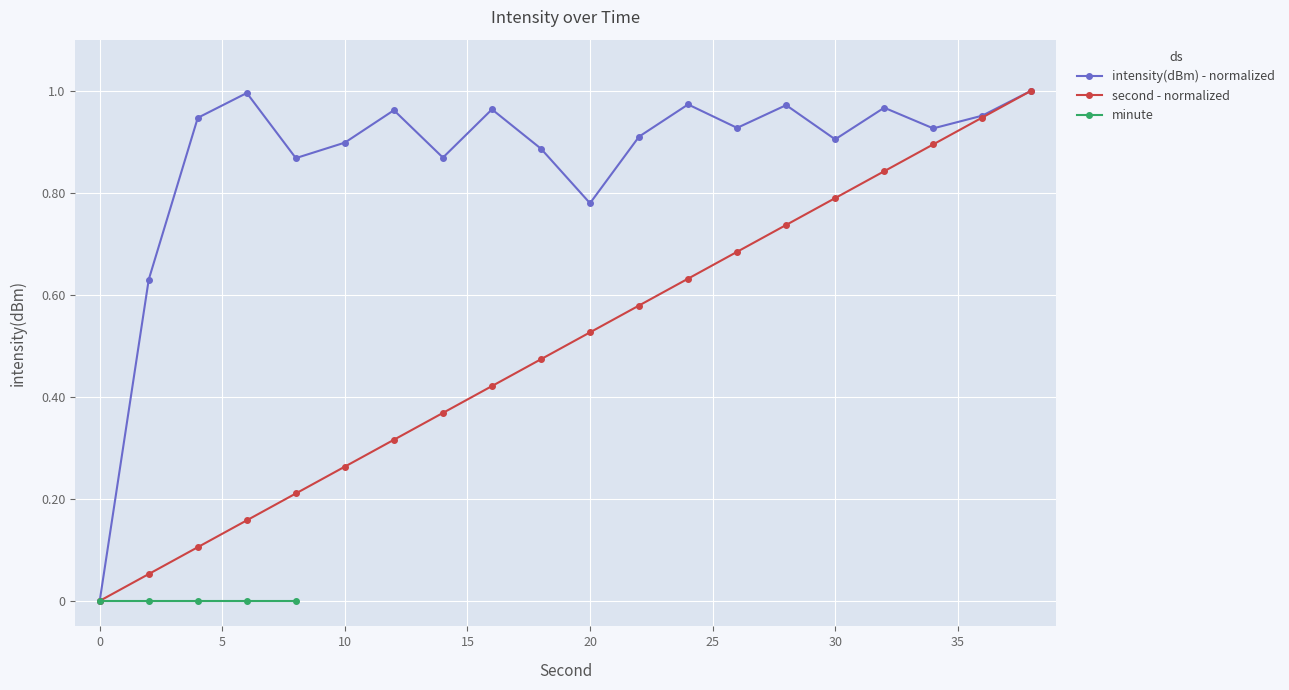

At how many categories does at least one series exceed 0?

19